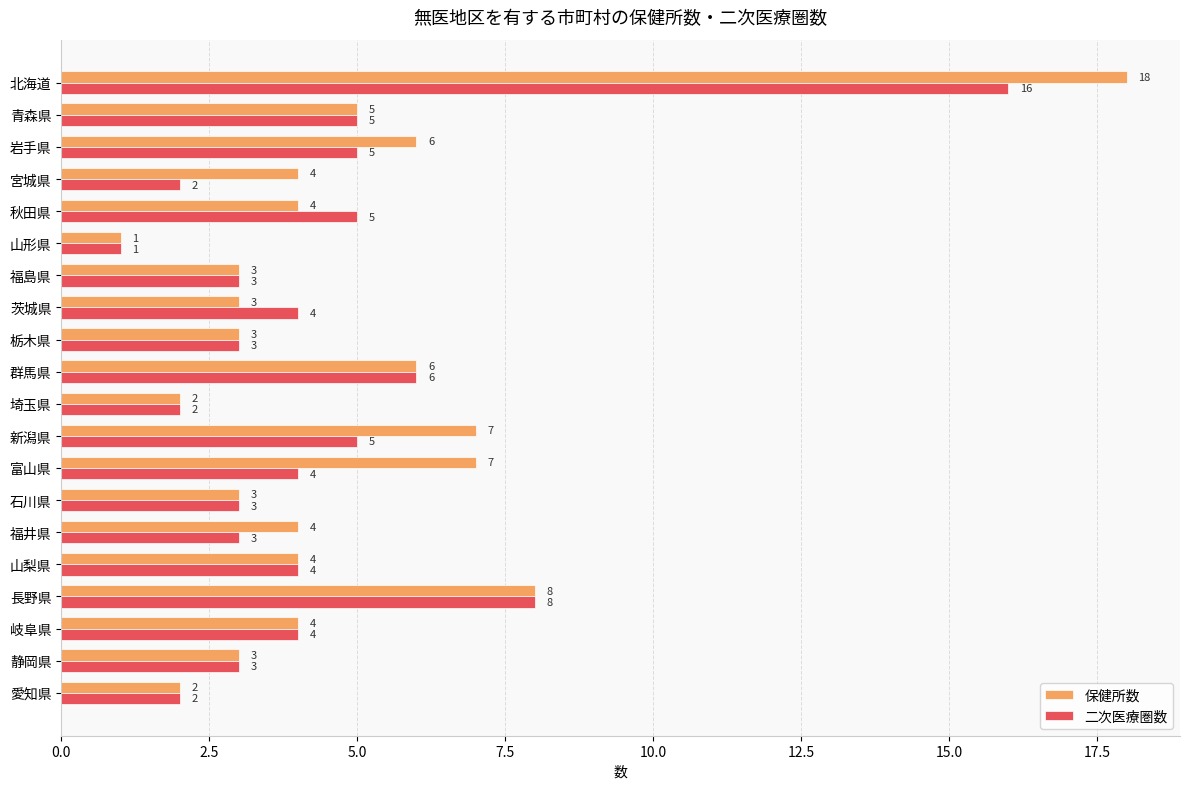

Which category has the lowest value in the 保健所数 series?

山形県